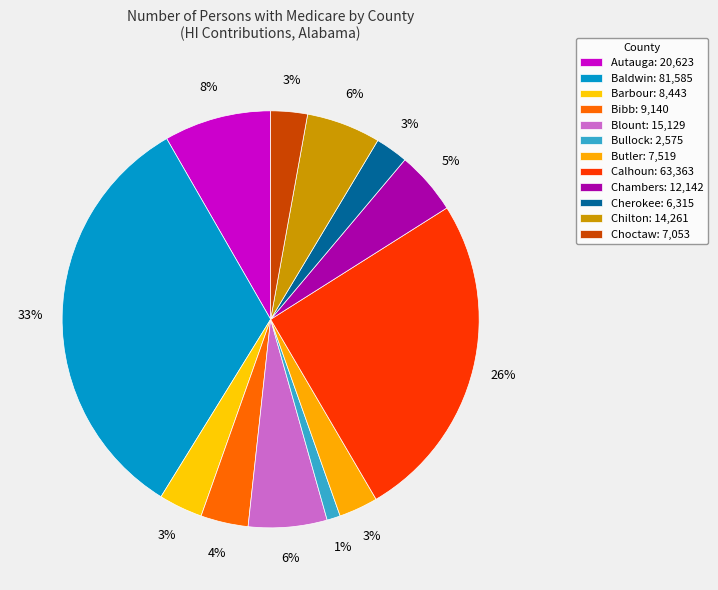

Which category has the smallest portion of the pie?

Bullock